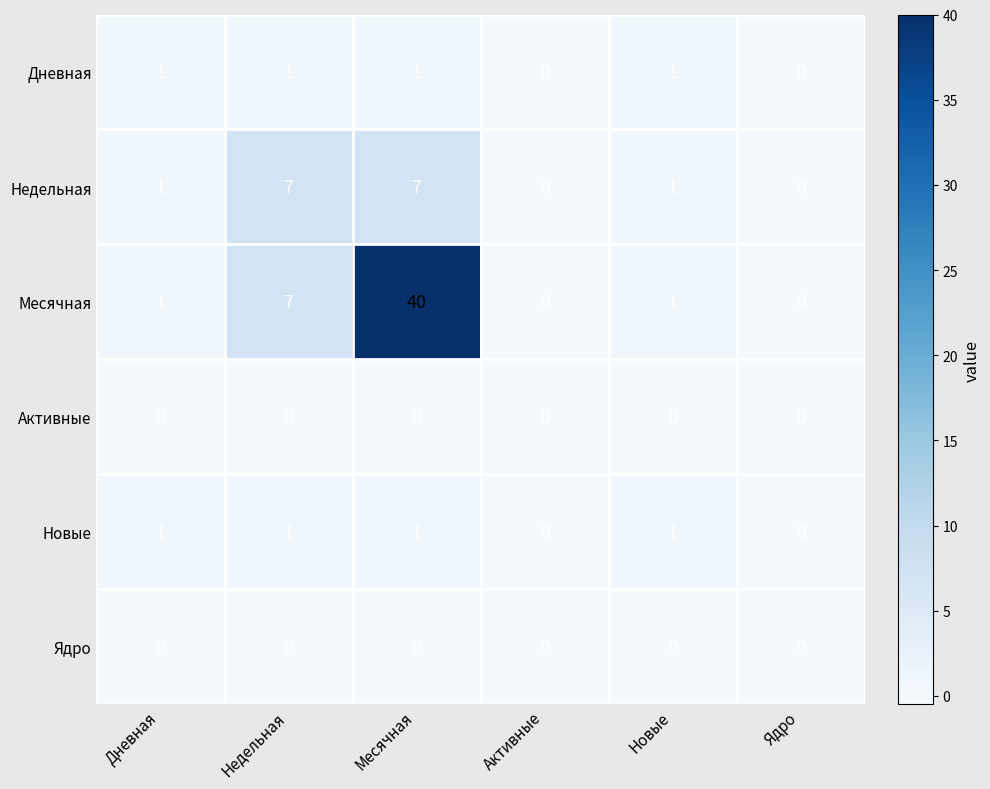

At how many categories does at least one series exceed 20?

1